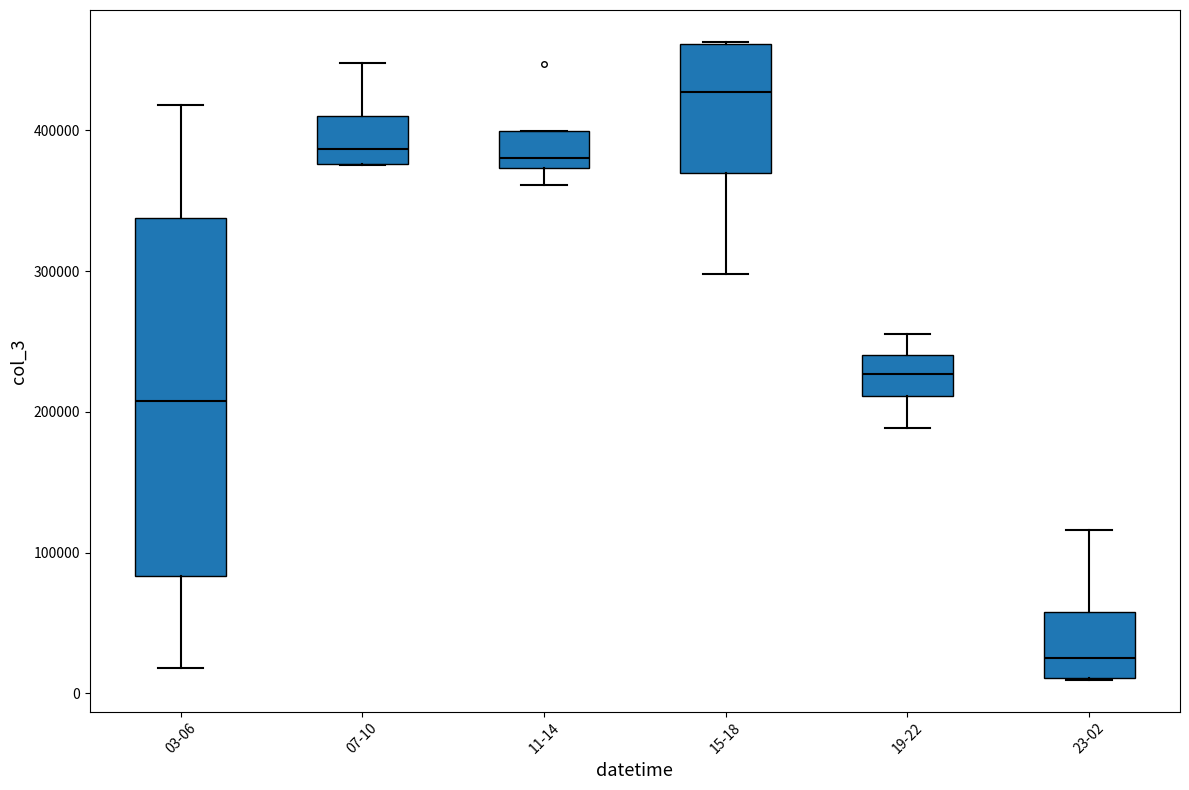

Where does the lower whisker of the box for 11-14 end on the y-axis? The values are not printed on the chart, so give them approximately, as read against the axis.

360000